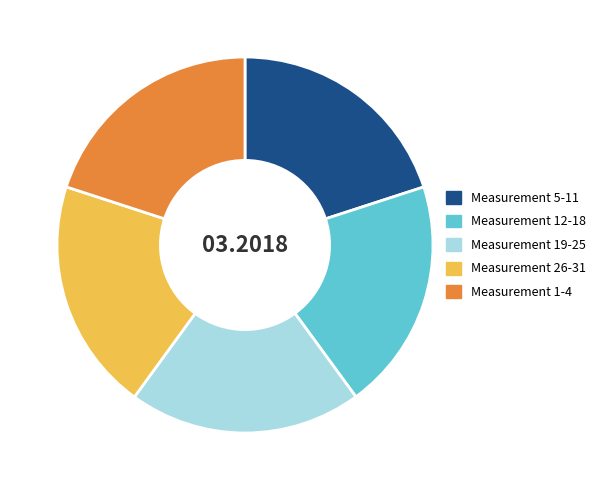

How many segments does this pie chart have?

5